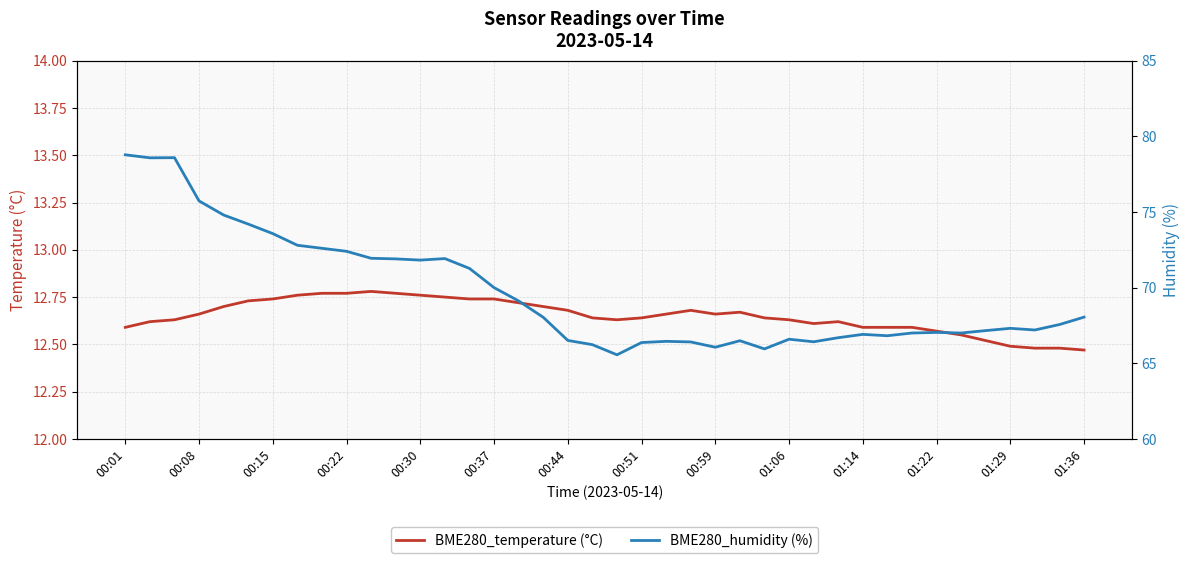

Which series changed the most between 00:15 and 00:44?

BME280_humidity (%)